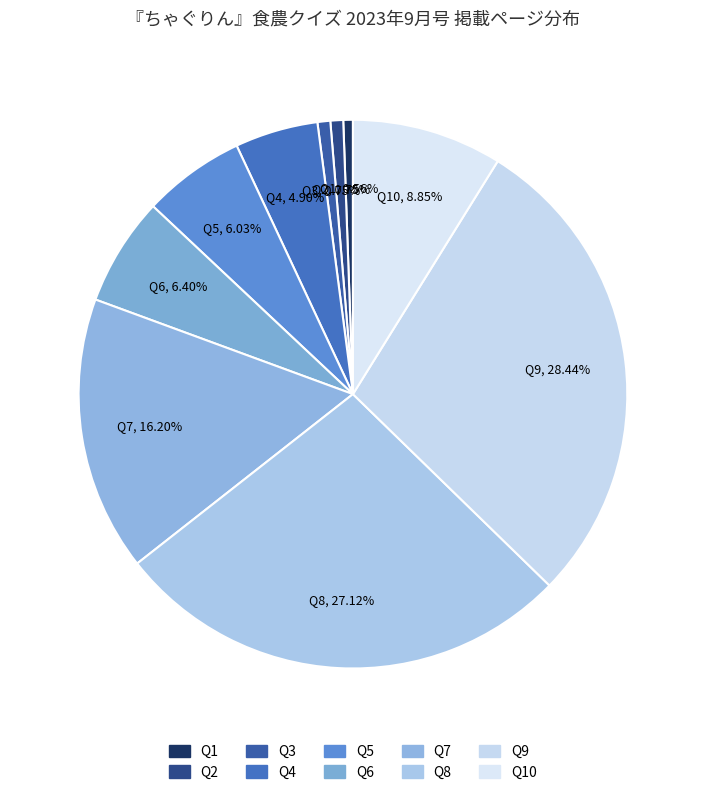

Does any single category account for the majority?

No